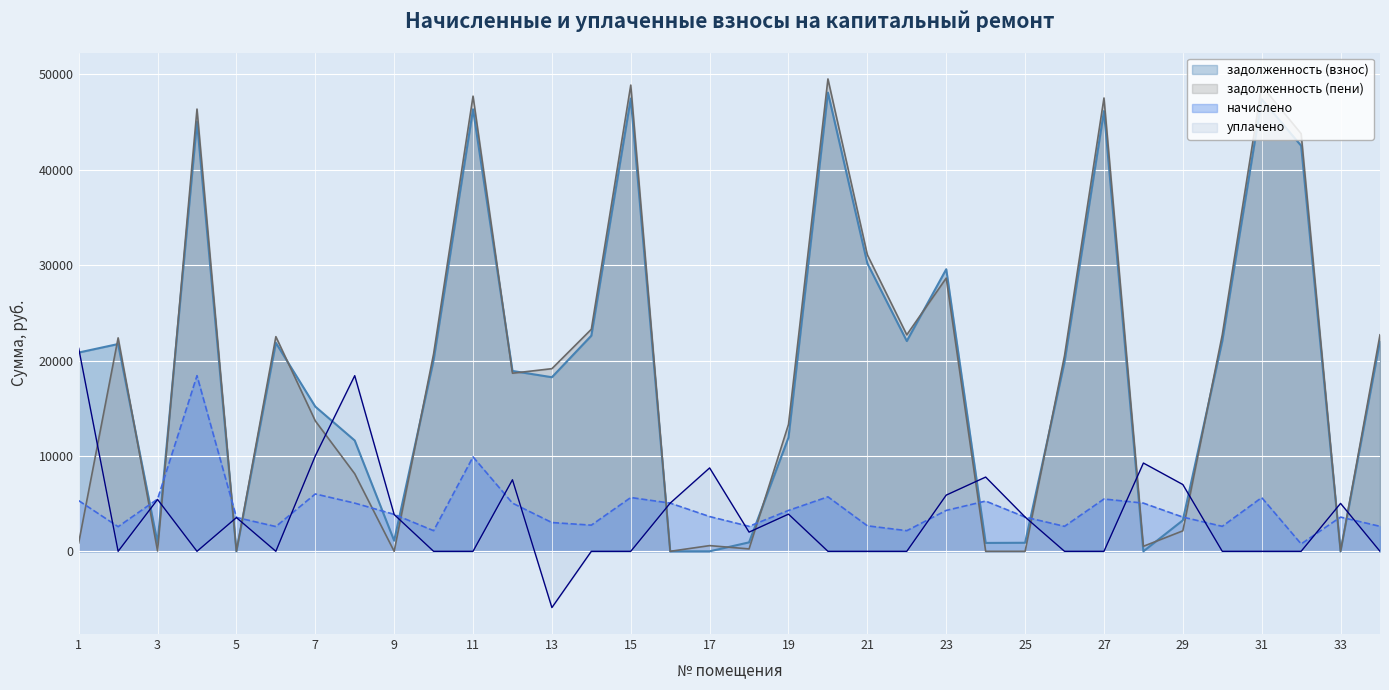

How many interior local valleys does the начислено series have?

9